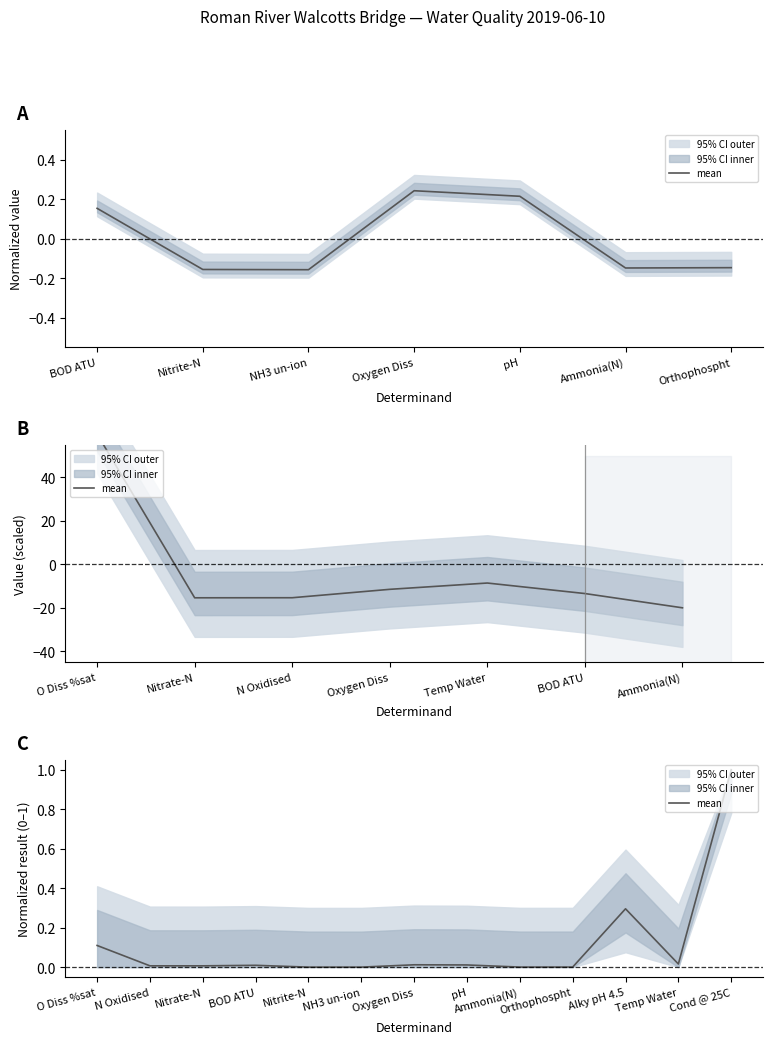

Which label corresponds to the smallest value in the chart?

NH3 un-ion